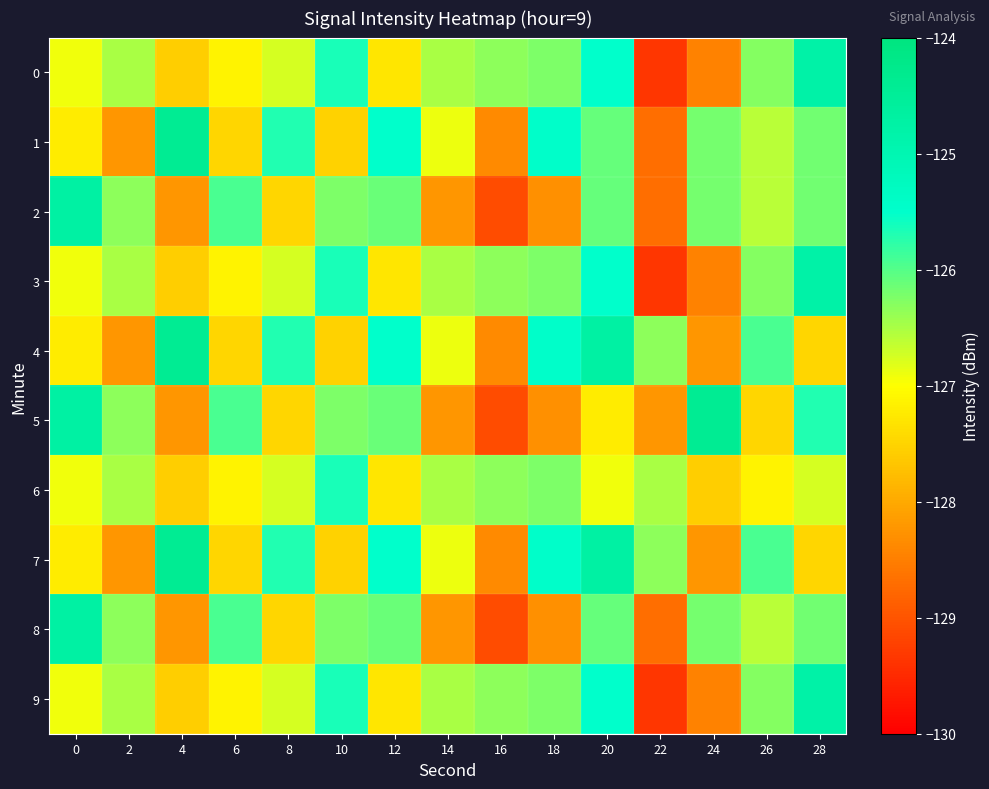

How many data points does each series have?

15